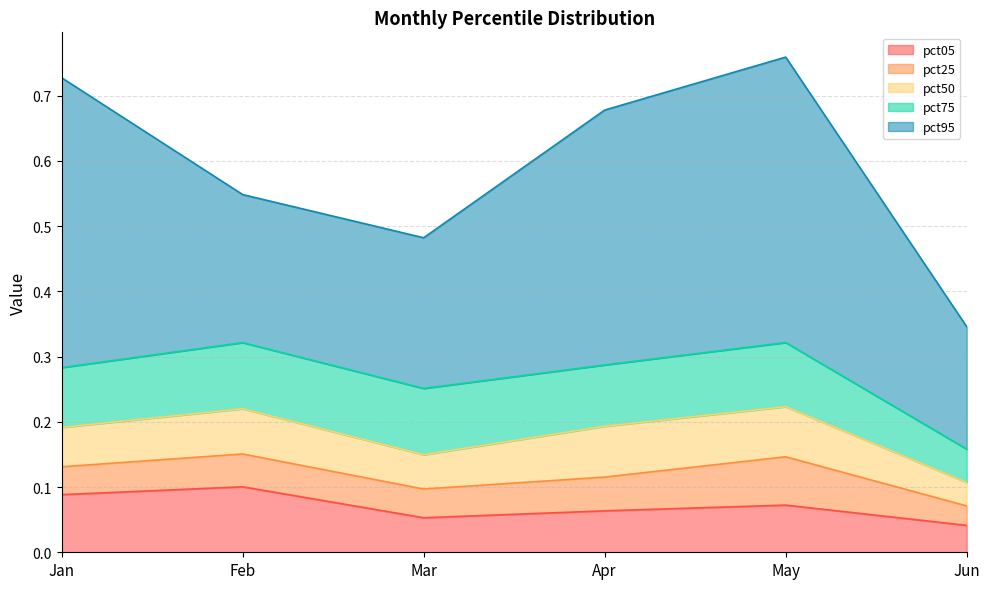

The value of pct50 at Jan is 0.1. True or false?

True